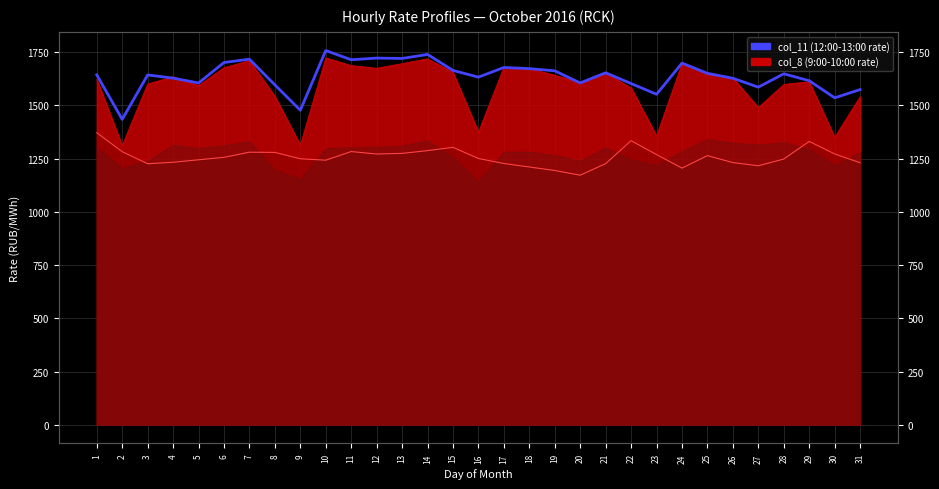

At which category does the chart reach its peak across all series?

10